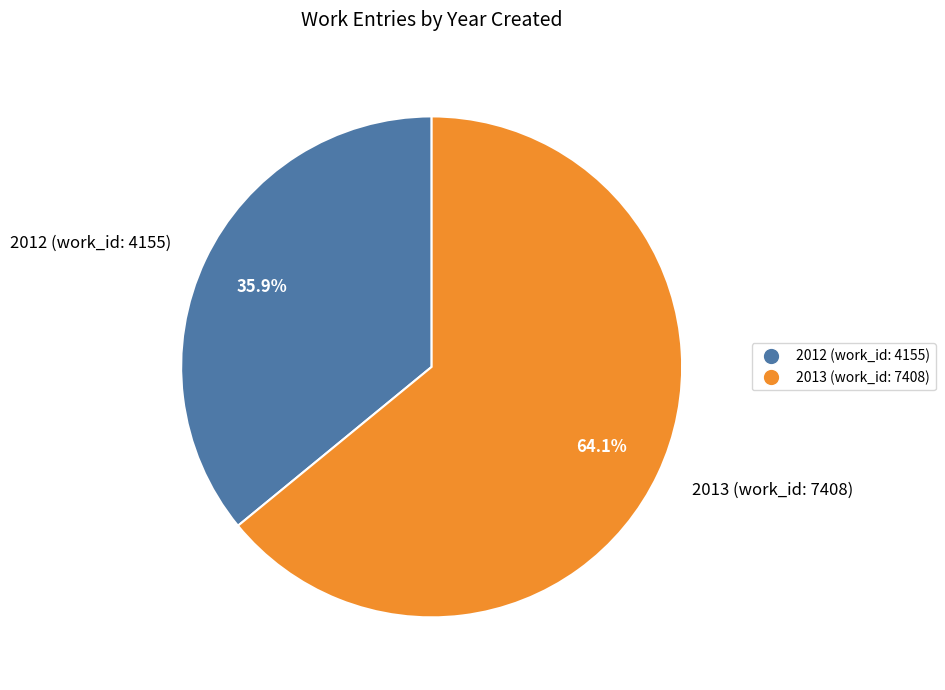

Approximately how many times larger is the value at 2012 (work_id: 4155) compared to 2013 (work_id: 7408)?

0.6